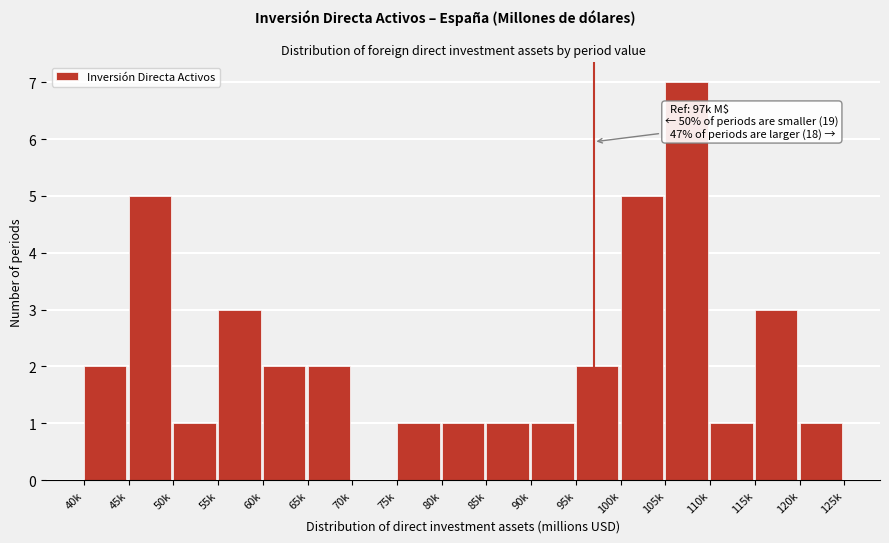

Reading right to left, extract all data points from this chart.

120k=1	115k=3	110k=1	105k=7	100k=5	95k=2	90k=1	85k=1	80k=1	75k=1	70k=0	65k=2	60k=2	55k=3	50k=1	45k=5	40k=2